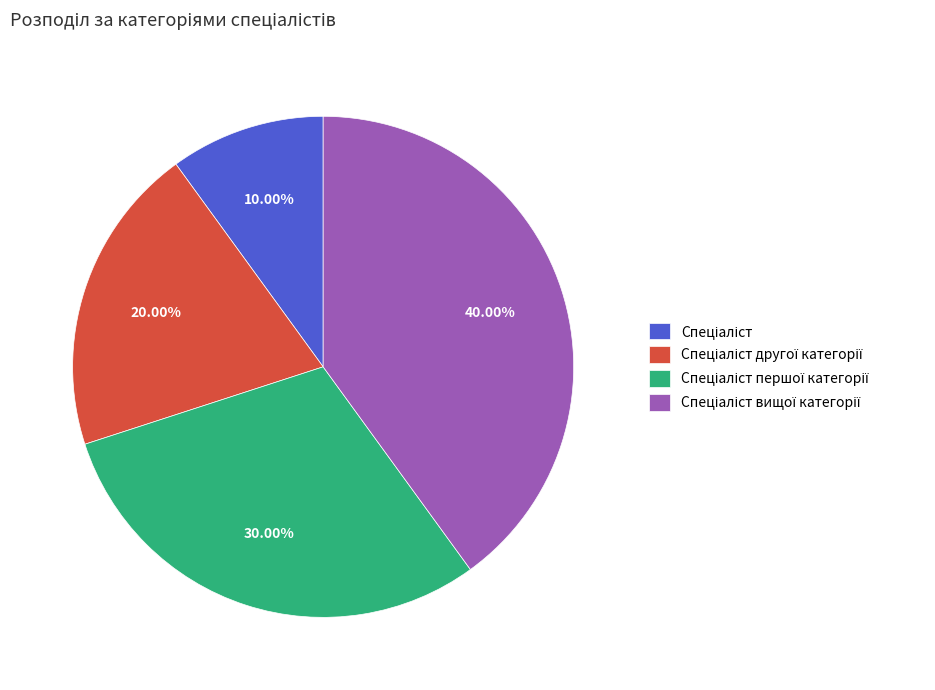

Does any single category account for the majority?

No